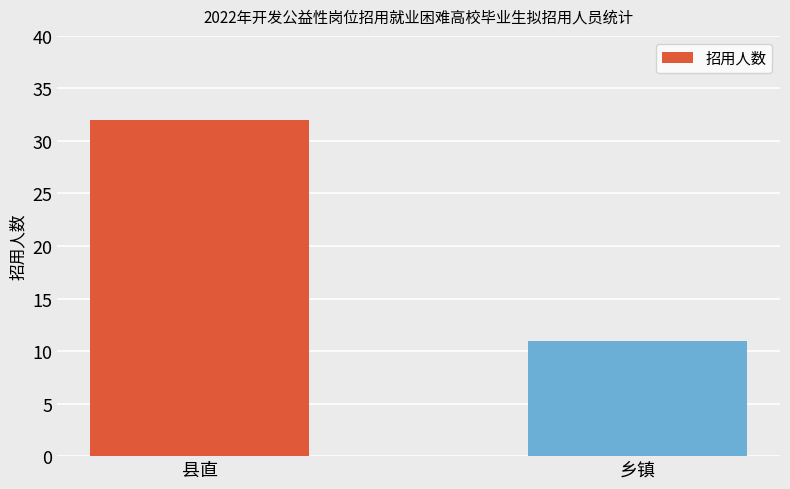

Rank the categories by value from highest to lowest.

县直, 乡镇